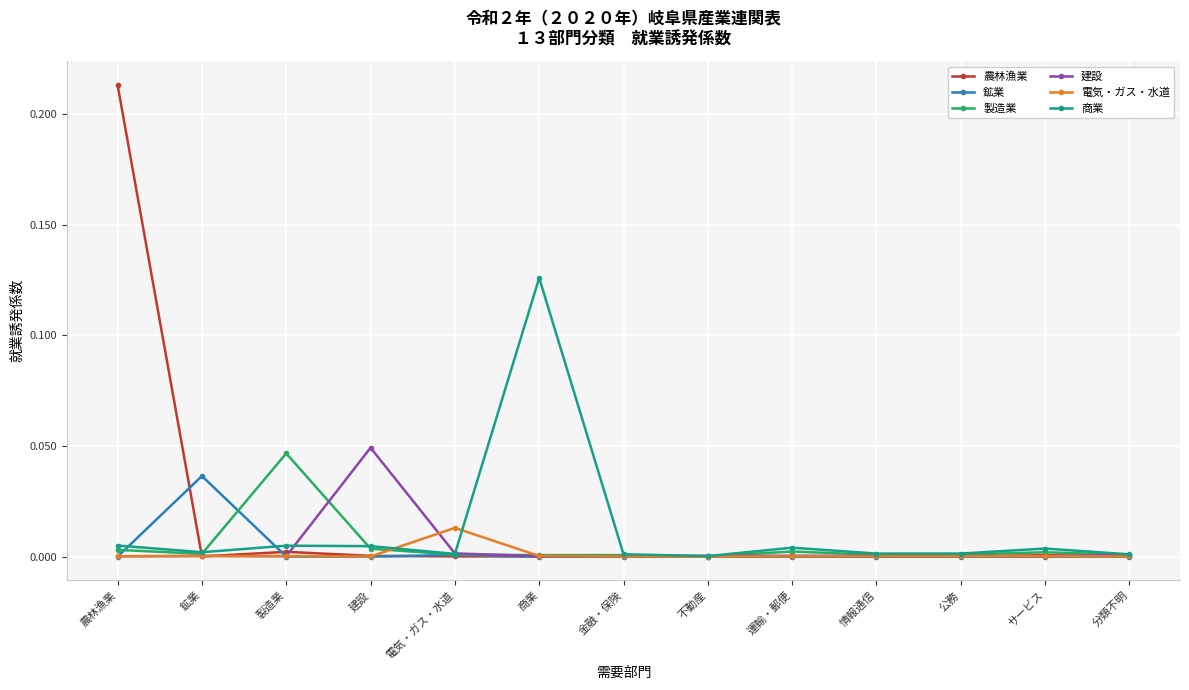

The value of 鉱業 at 電気・ガス・水道 is 0.0. True or false?

True